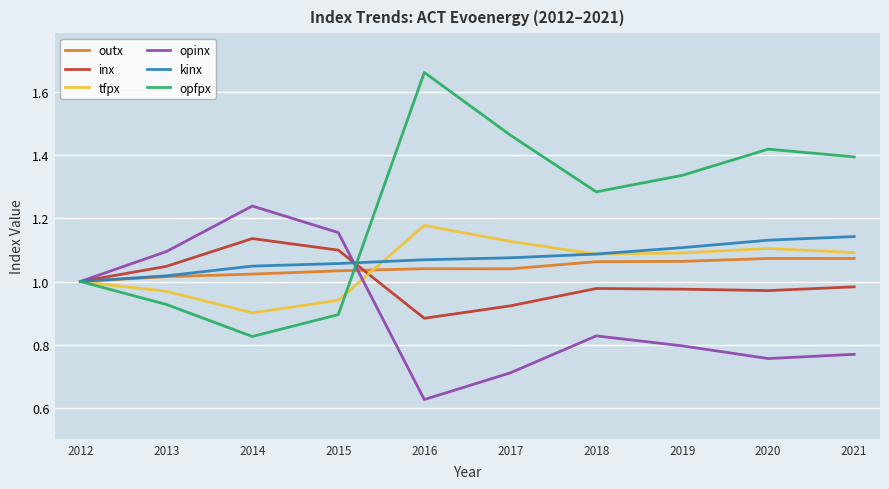

Is the value of opfpx at 2019 greater than the value of opinx at 2021?

Yes